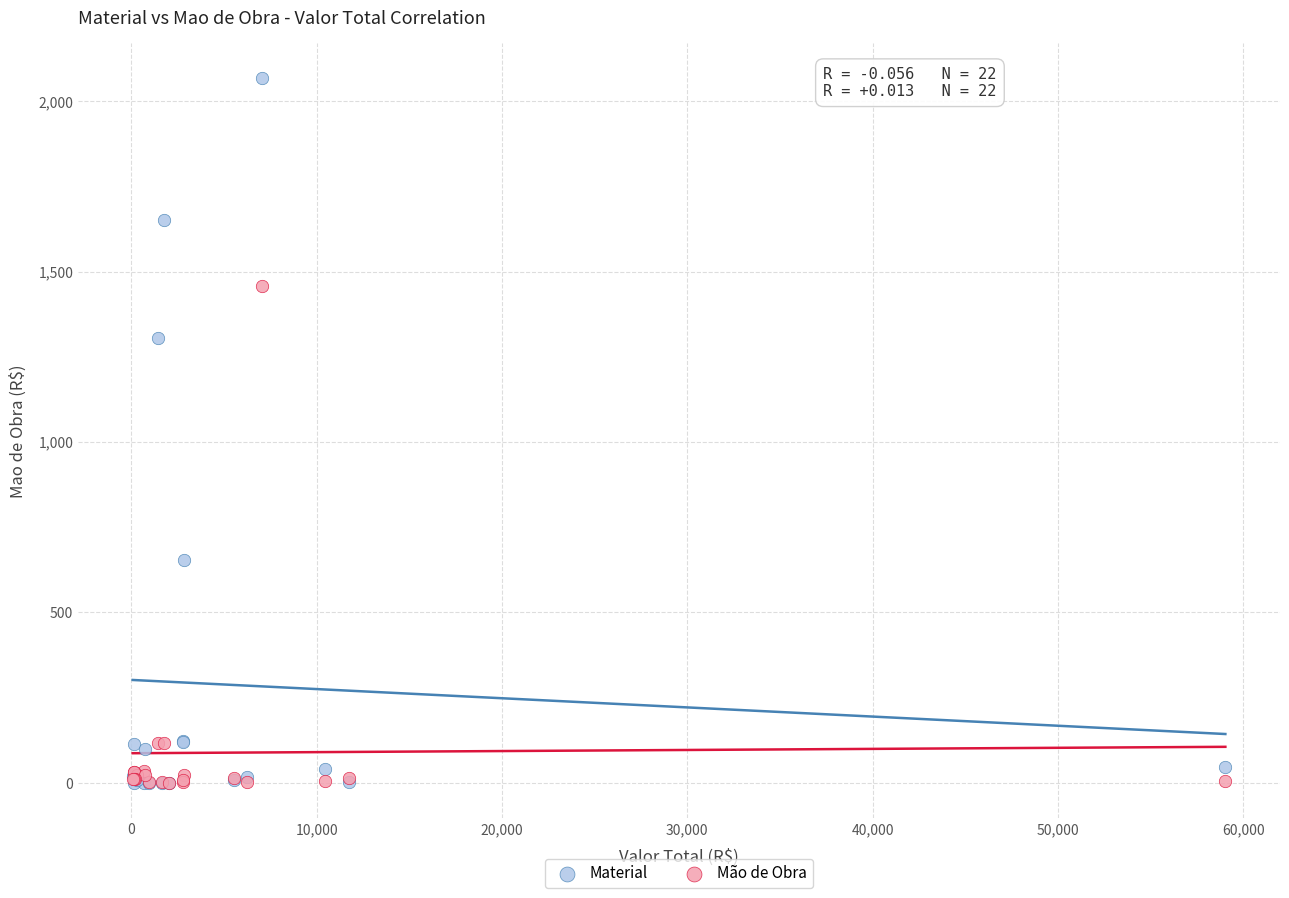

In the Material series, what Y value is closest to 1033?

1305.3